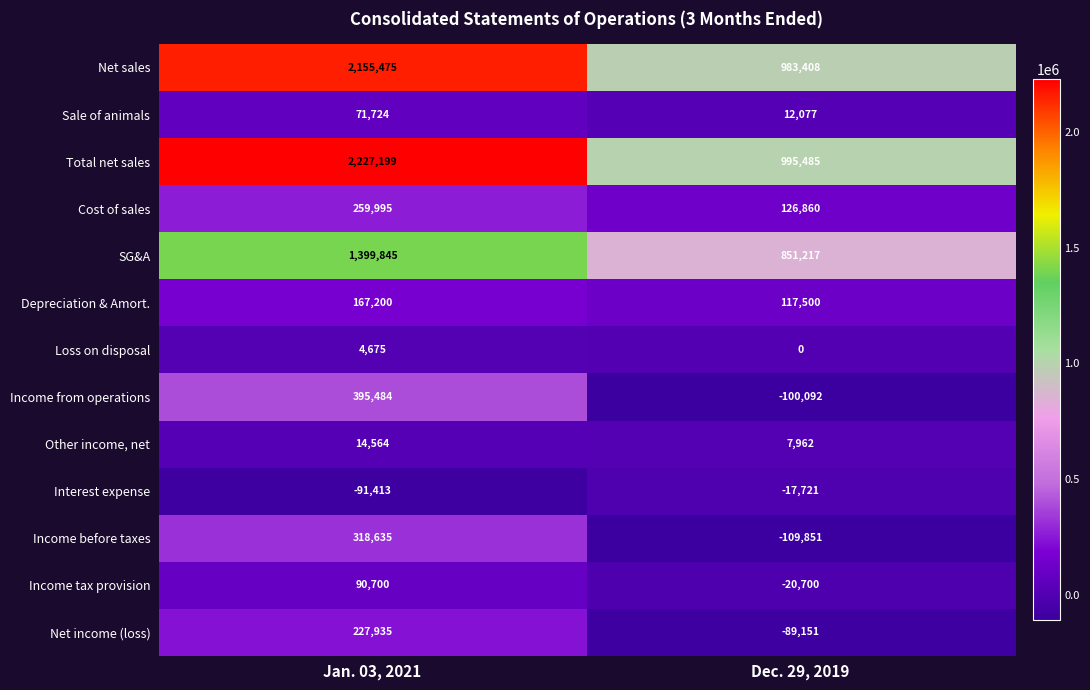

What is the difference between the maximum and minimum values in the Income from operations series?

495576